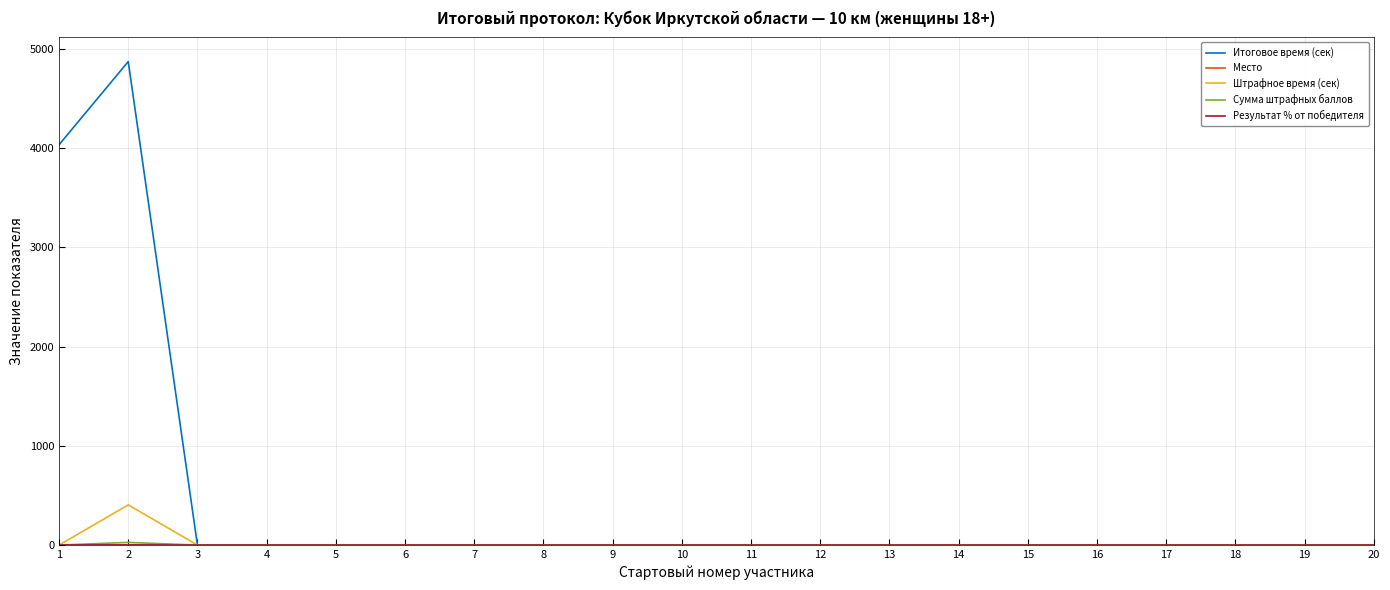

What is the difference between the maximum and minimum values in the Итоговое время (сек) series?

4870.0